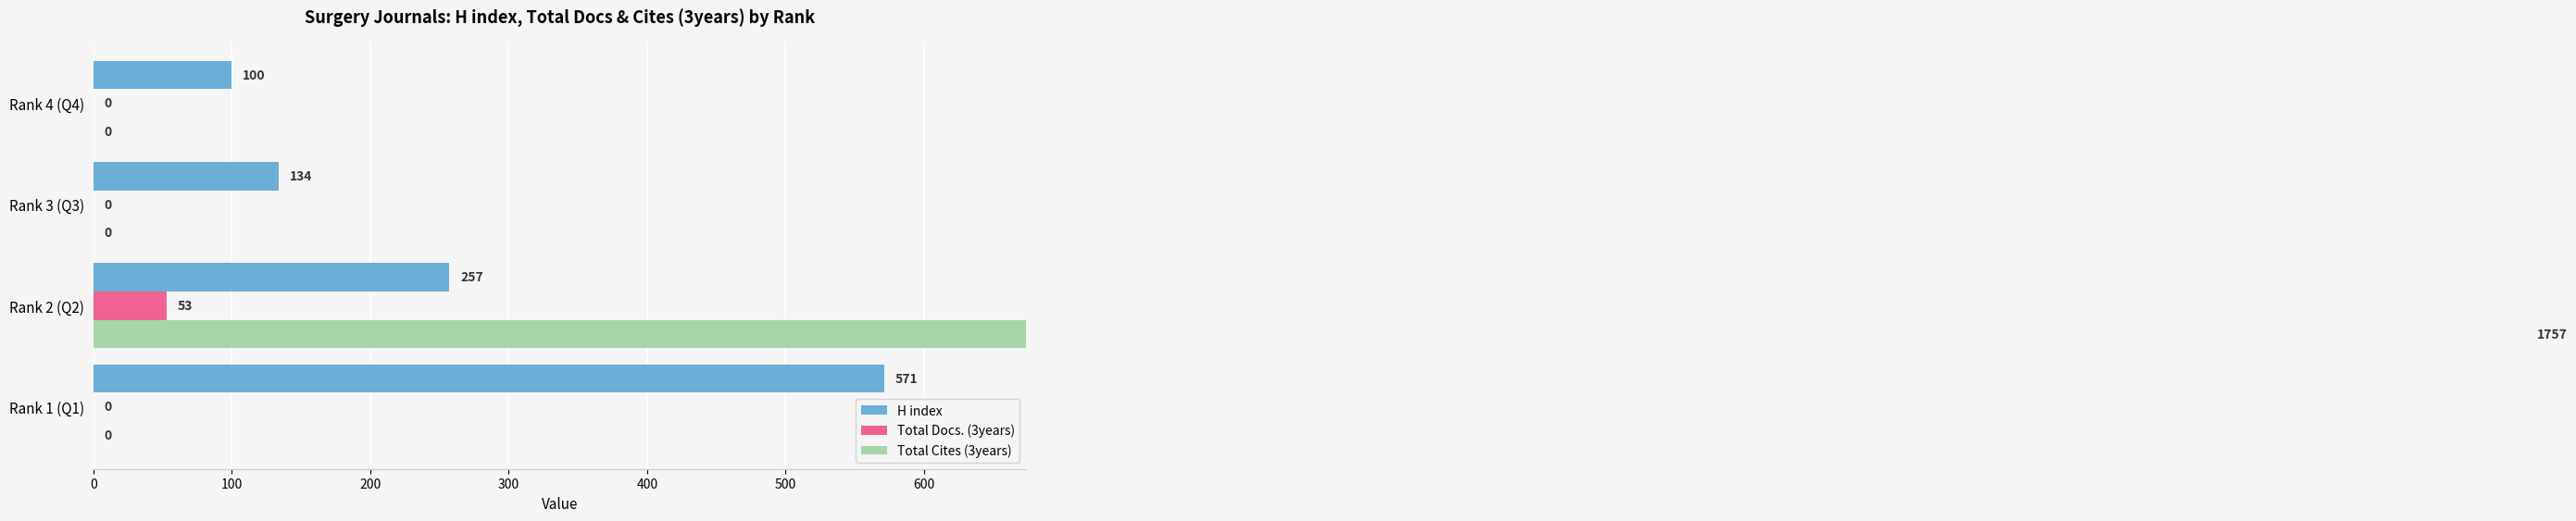

What is the average value of the Total Docs. (3years) series?

13